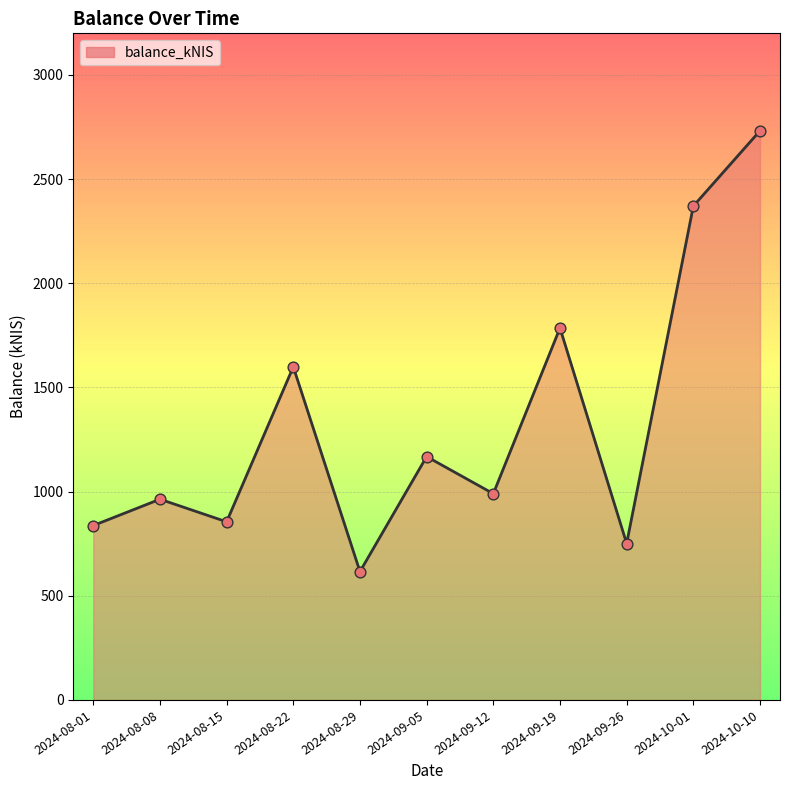

Which has a higher value, 2024-08-15 or 2024-08-08?

2024-08-08